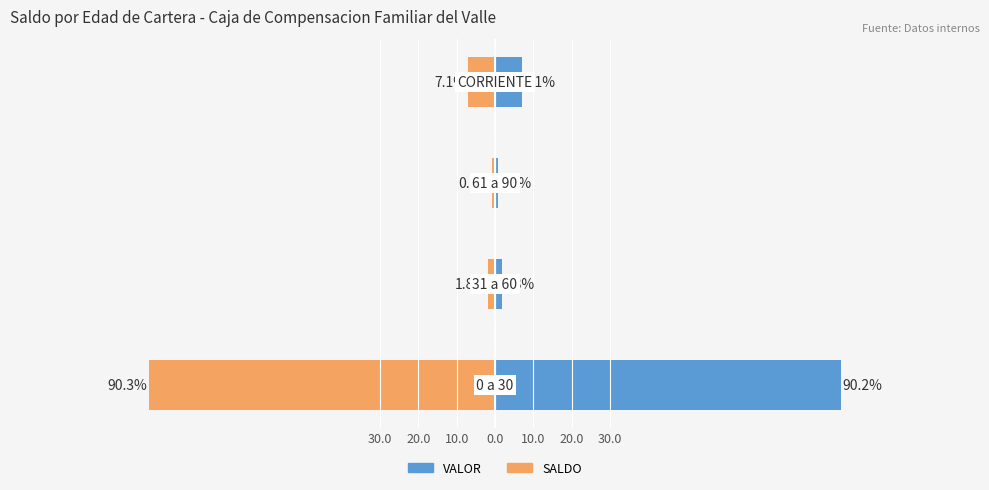

Reading left to right, list all the values displayed in this chart.

VALOR (Total): 30.0=90.2	20.0=1.8	10.0=0.9	0.0=7.1
SALDO: 30.0=-90.3	20.0=-1.8	10.0=-0.8	0.0=-7.1